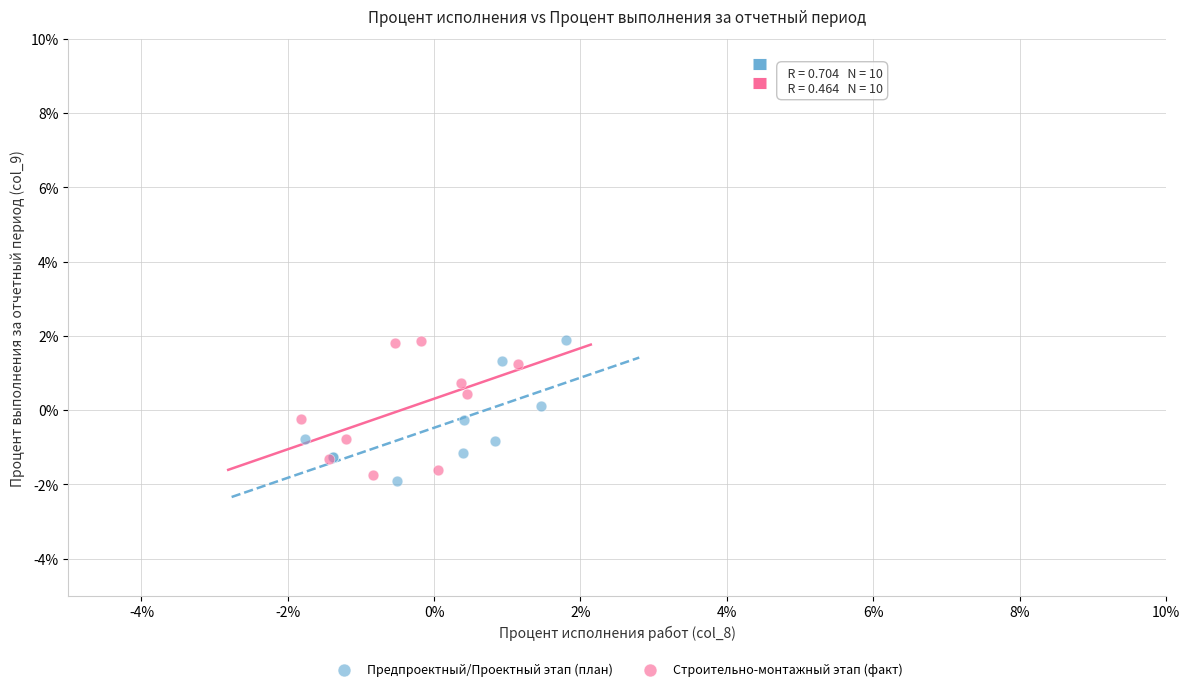

Which series has the widest spread of Y values?

Предпроектный/Проектный этап (план)